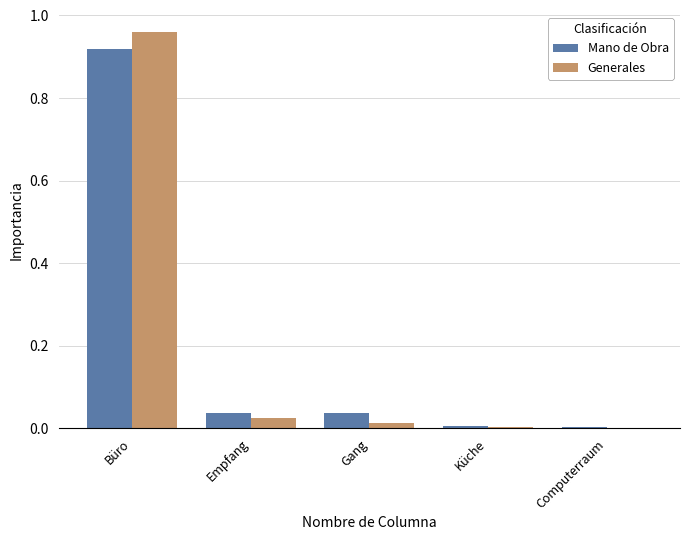

The value of Mano de Obra at Küche is 0.0. True or false?

True